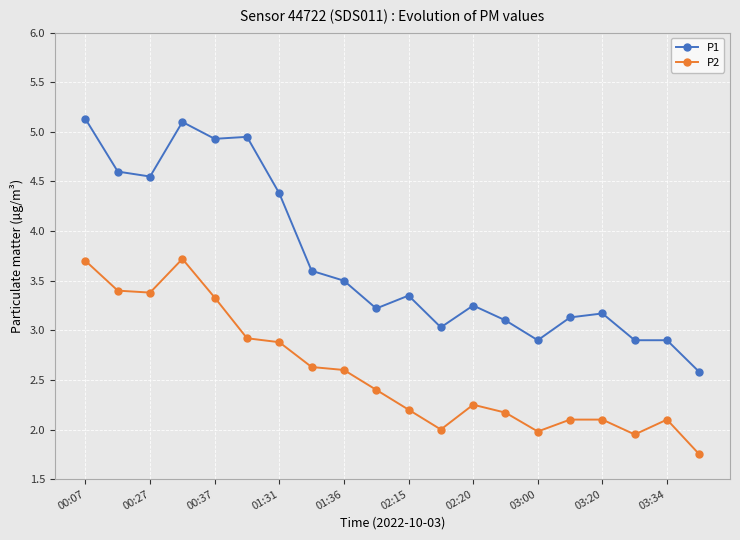

True or false: P1 and P2 intersect in this chart.

False